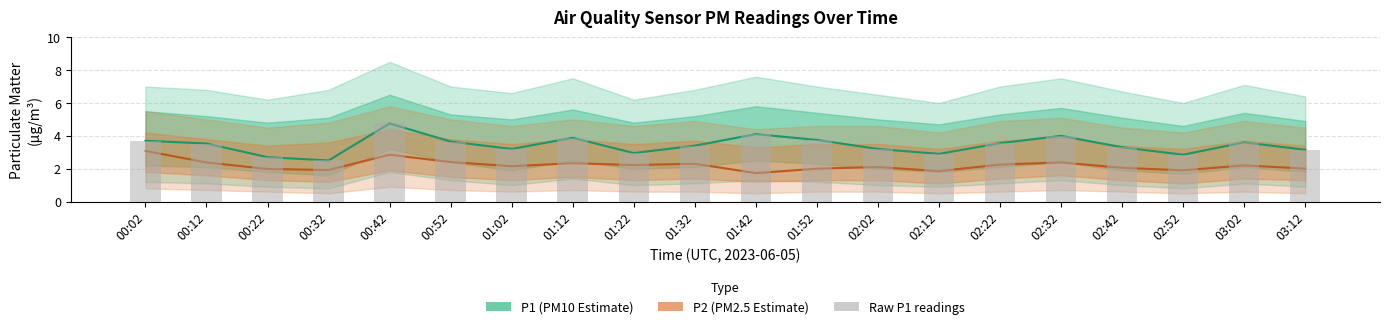

Reading right to left, transcribe all the data shown in this chart.

P1 (PM10 Estimate): 03:12=3.1	03:02=3.6	02:52=2.9	02:42=3.3	02:32=4.0	02:22=3.5	02:12=2.9	02:02=3.2	01:52=3.8	01:42=4.1	01:32=3.4	01:22=3.0	01:12=3.9	01:02=3.2	00:52=3.6	00:42=4.8	00:32=2.5	00:22=2.7	00:12=3.5	00:02=3.7
P2 (PM2.5 Estimate): 03:12=2.0	03:02=2.2	02:52=1.9	02:42=2.0	02:32=2.4	02:22=2.2	02:12=1.9	02:02=2.1	01:52=2.0	01:42=1.7	01:32=2.3	01:22=2.2	01:12=2.3	01:02=2.1	00:52=2.4	00:42=2.9	00:32=1.9	00:22=2.0	00:12=2.4	00:02=3.1